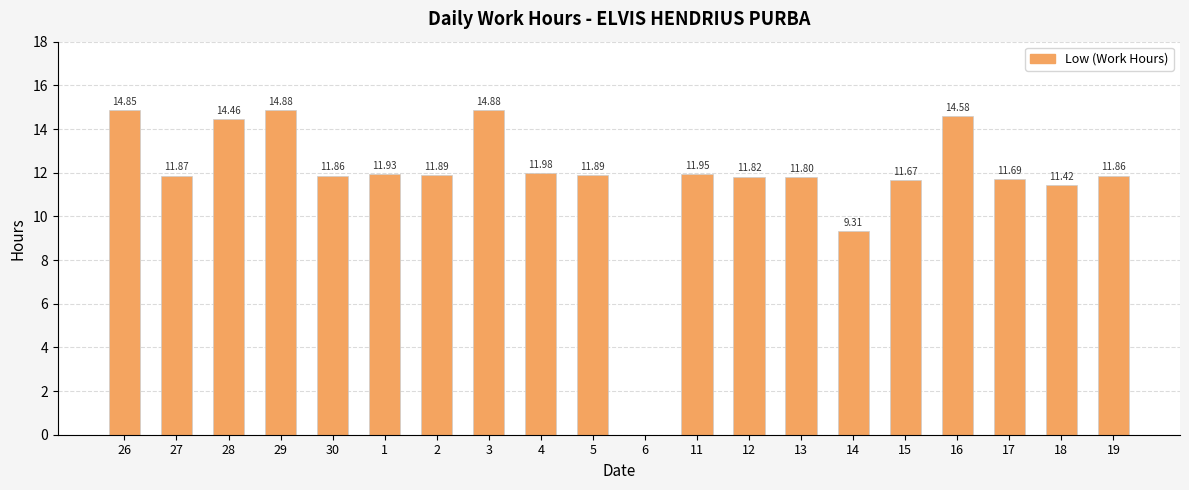

How many categories are shown in the chart?

20